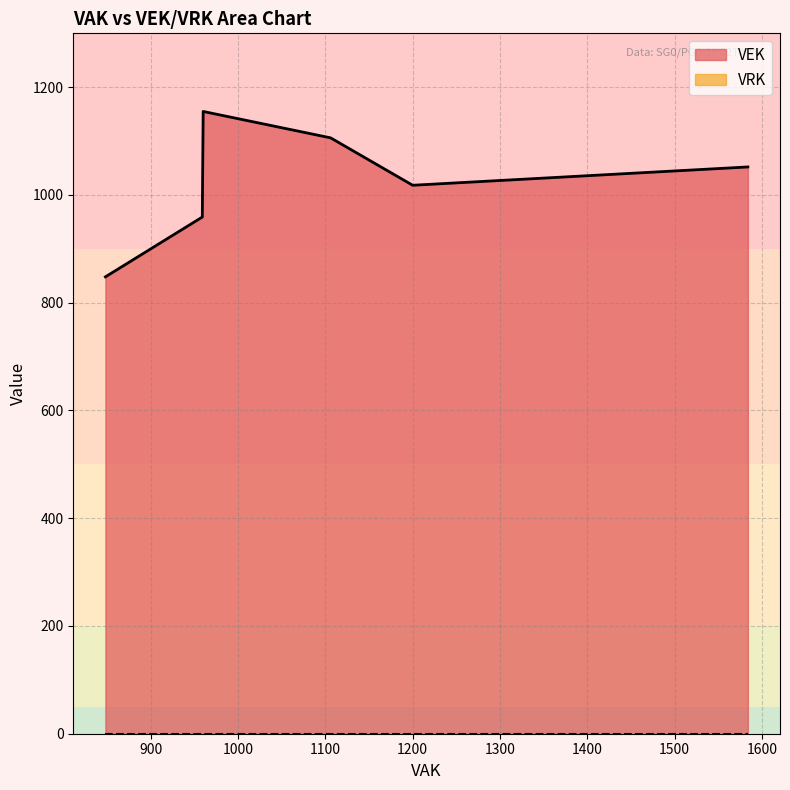

What value does the VEK series have at 959?

959